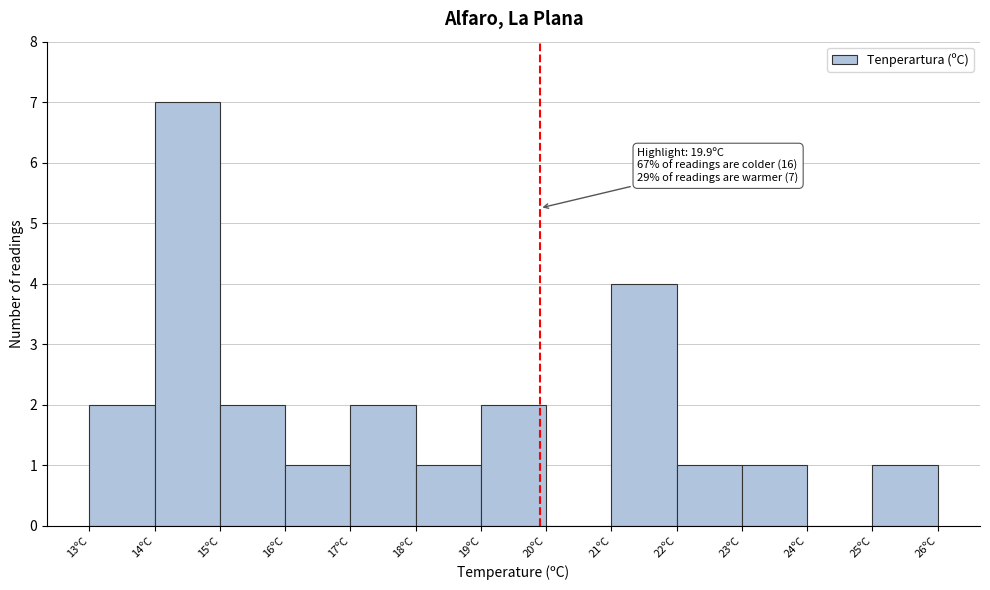

Over which range of the x-axis is the bar tallest?

14 to 15